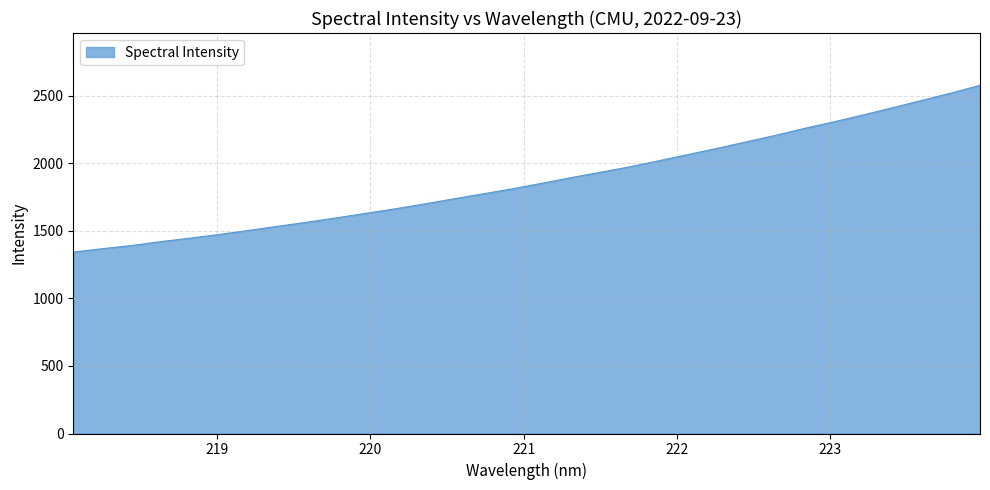

What is the difference between the maximum and minimum values?

1234.9